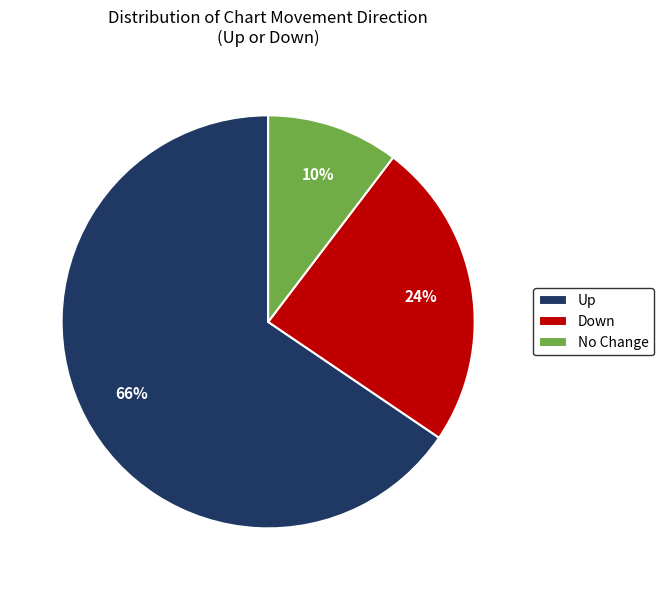

Between Up and No Change, which is larger?

Up